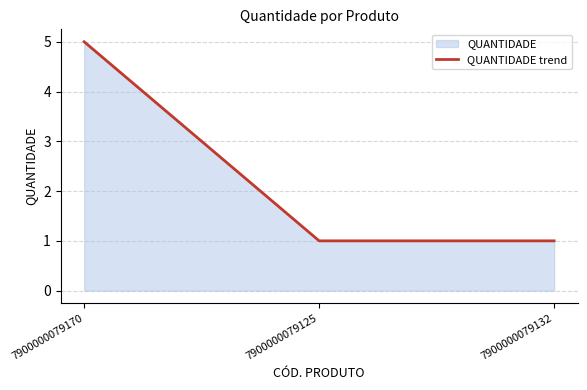

Rank the categories by value from lowest to highest.

7900000079125, 7900000079132, 7900000079170